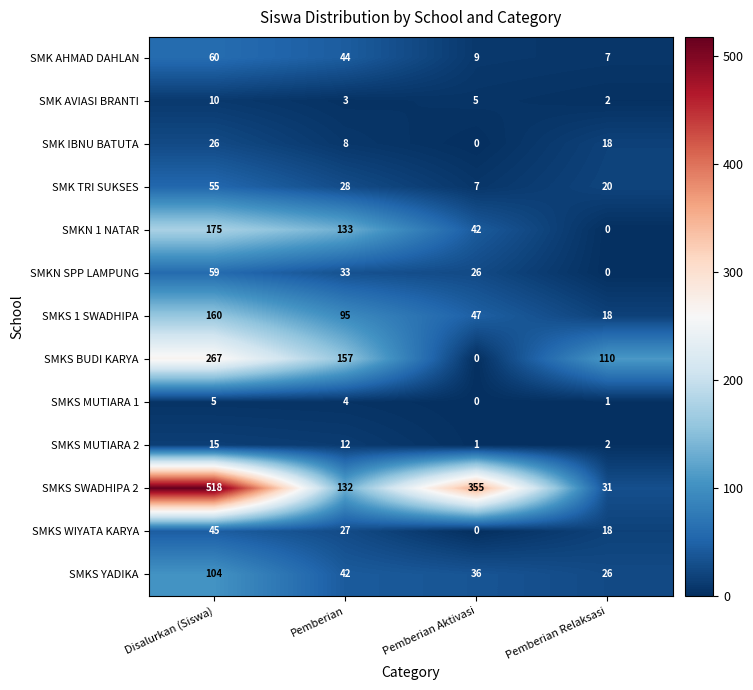

At how many categories does at least one series exceed 300?

2